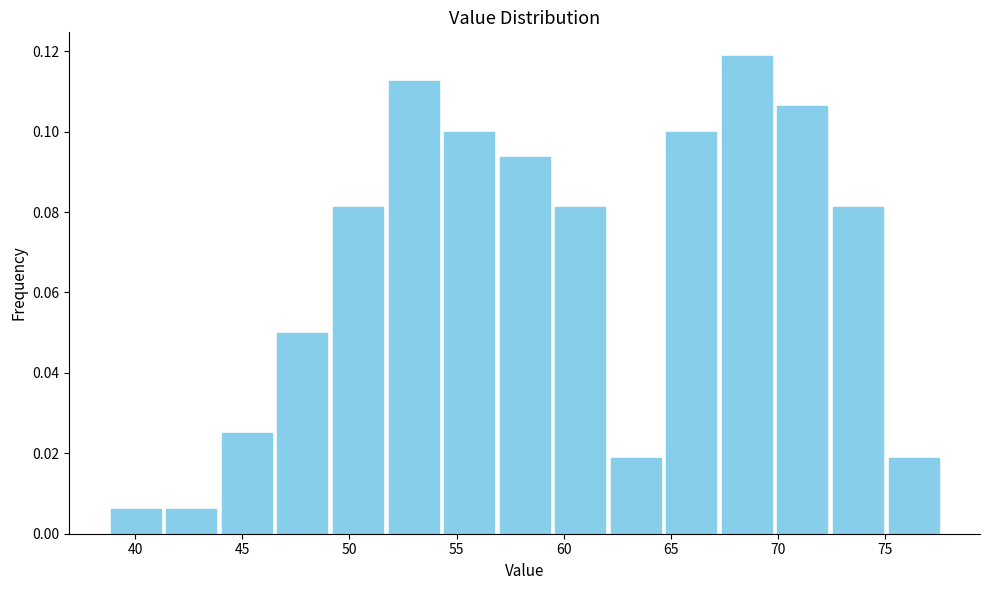

How tall is the bar that spans 44.0 to 46.5 on the x-axis? Neither the bar edges nor the heights are printed on the chart, so give them approximately, as read against the axes.

0.026